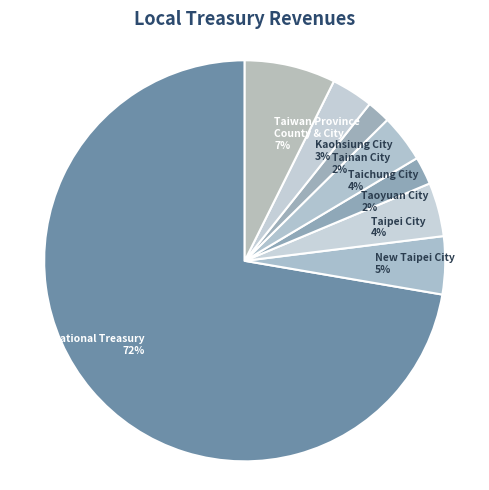

The Taichung City slice represents 12% of the pie. True or false?

False